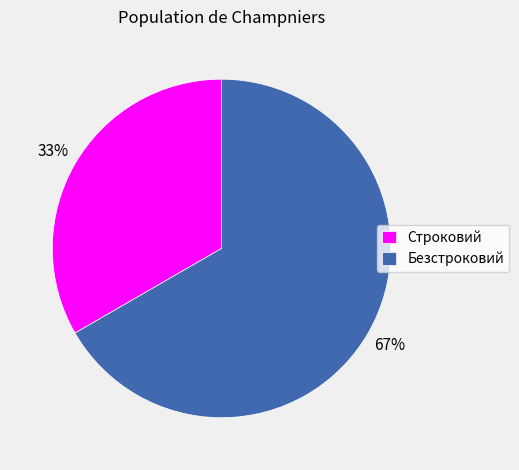

How many segments does this pie chart have?

2